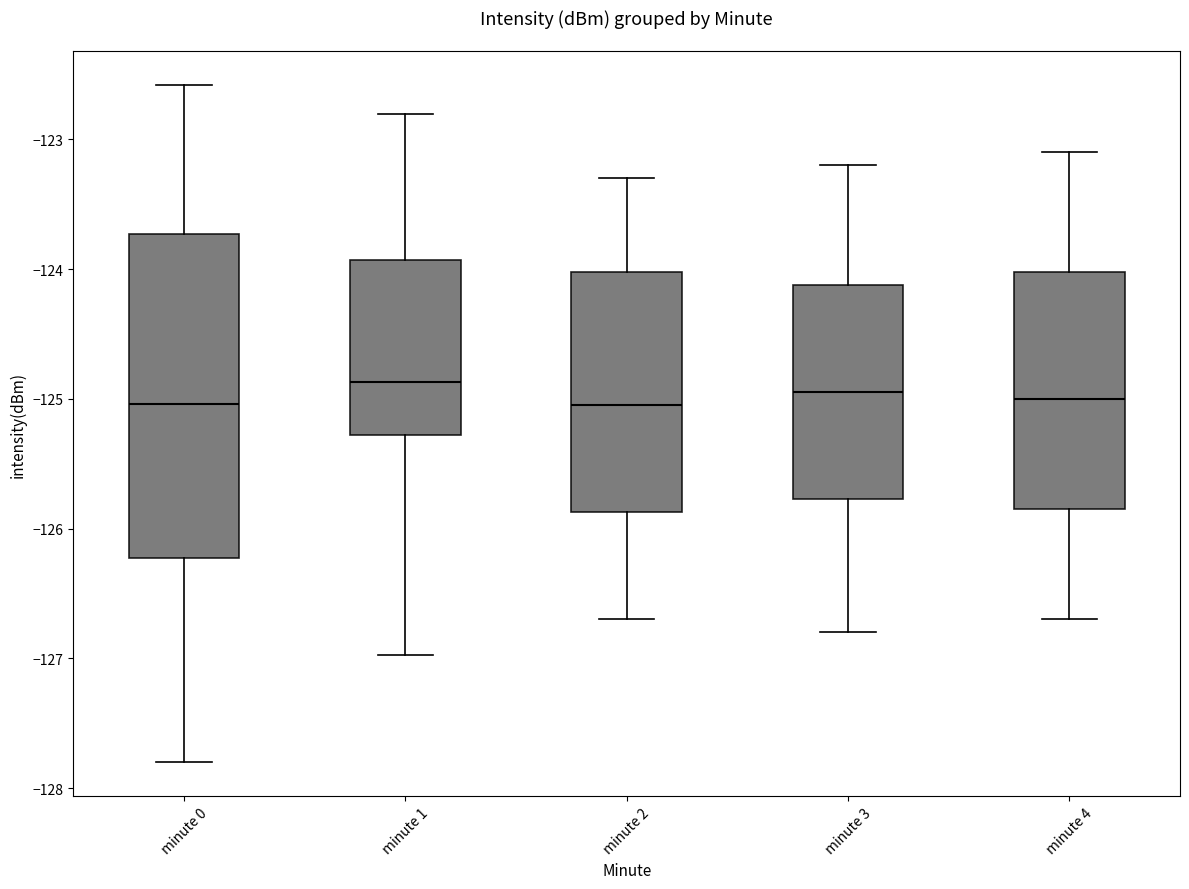

Reading left to right, read every box against the y-axis: the position of its median line, the range the box covers, and the ends of its whiskers. The values are not printed on the chart, so give them approximately, as read against the axis.

minute 0: median -125.0, box -126.2 to -123.7, whiskers -127.8 to -122.6
minute 1: median -124.9, box -125.3 to -123.9, whiskers -127.0 to -122.8
minute 2: median -125.0, box -125.9 to -124.0, whiskers -126.7 to -123.3
minute 3: median -124.9, box -125.8 to -124.1, whiskers -126.8 to -123.2
minute 4: median -125.0, box -125.8 to -124.0, whiskers -126.7 to -123.1